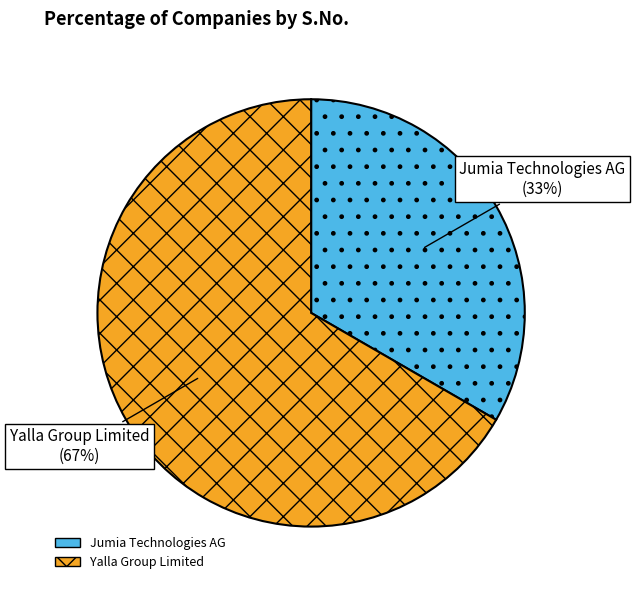

To the nearest percent, what is the combined percentage of Yalla Group Limited and Jumia Technologies AG?

100%